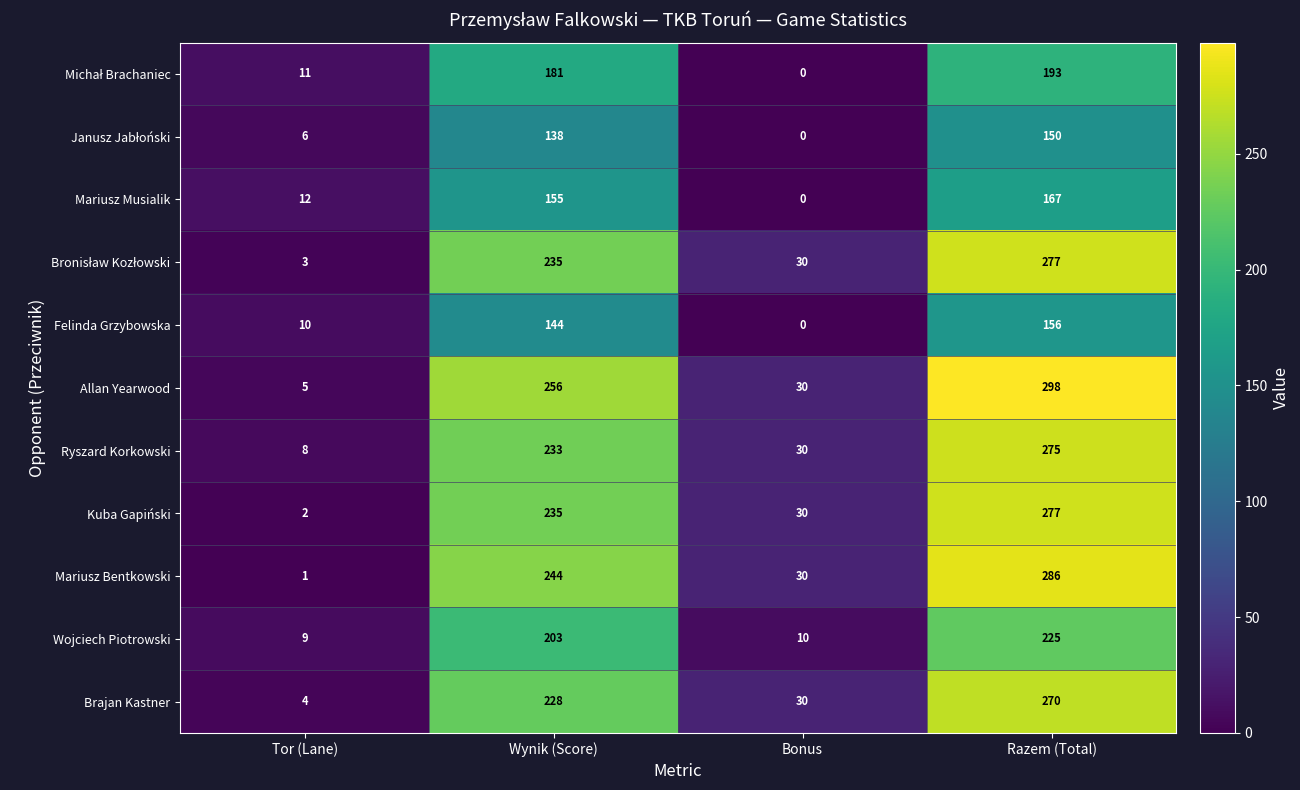

What is the sum of all Felinda Grzybowska values?

310